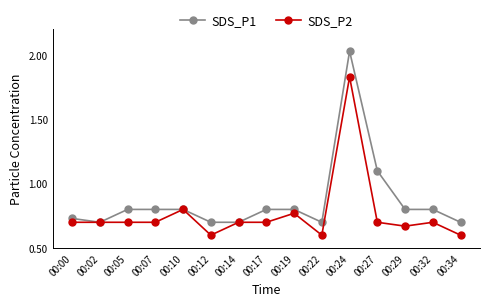

What is the smallest value displayed?

0.6